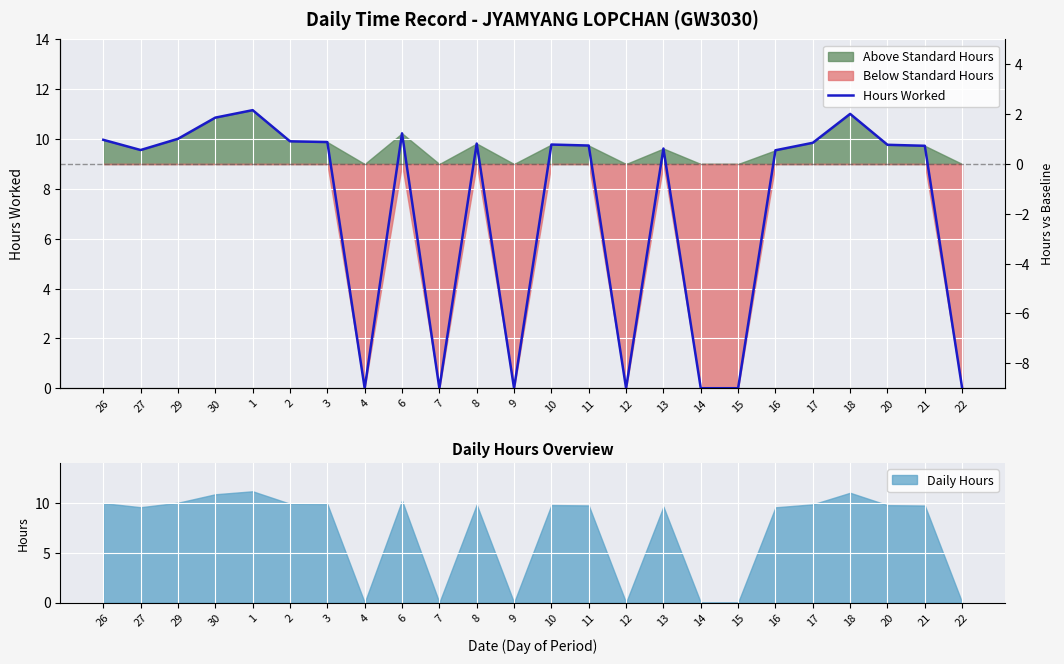

The value of Daily Hours at 8 is 15.5. True or false?

False